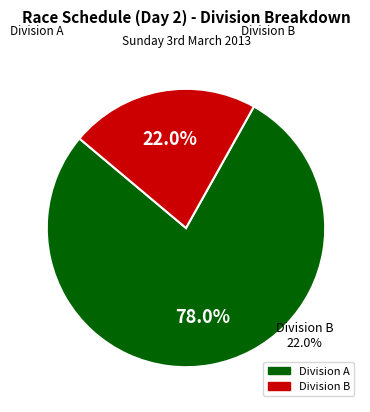

To the nearest percent, what percentage of the pie is B?

22%